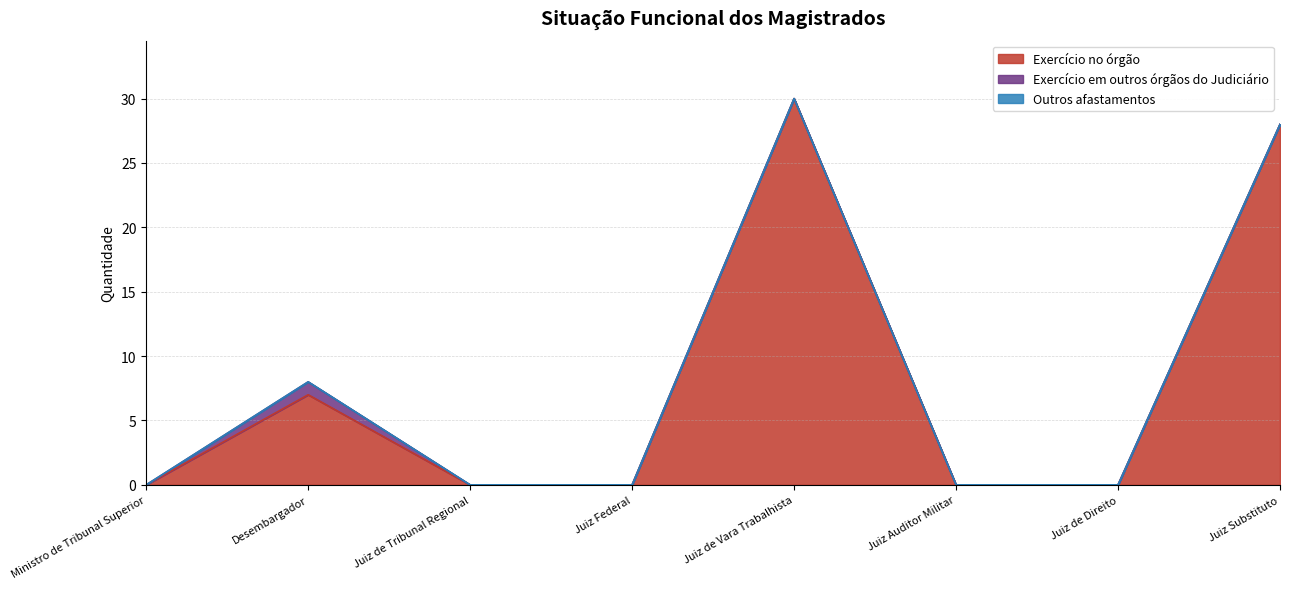

Does the chart have visible grid lines?

Yes